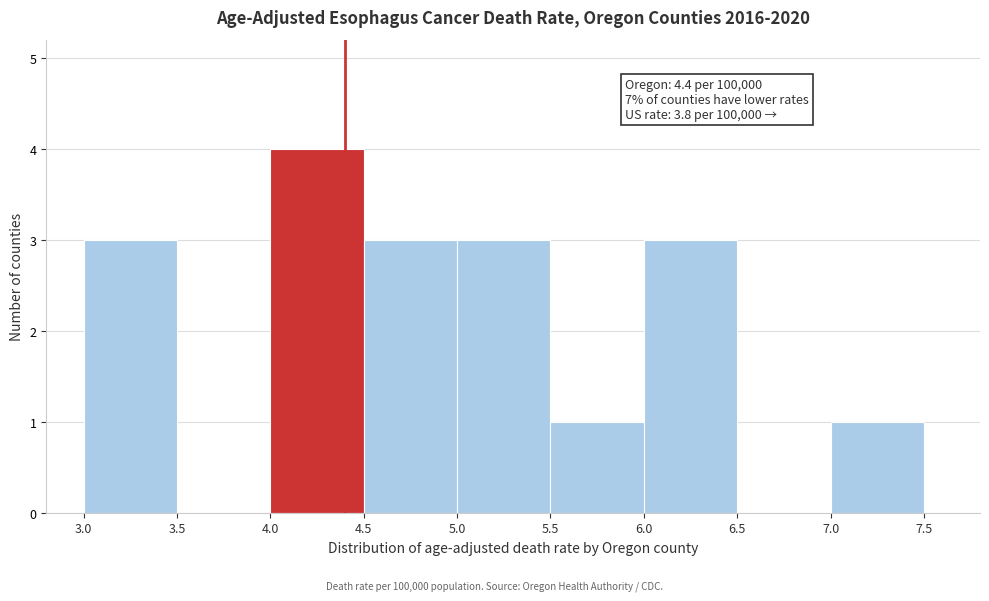

Over which range of the x-axis is the bar tallest?

4.0 to 4.5